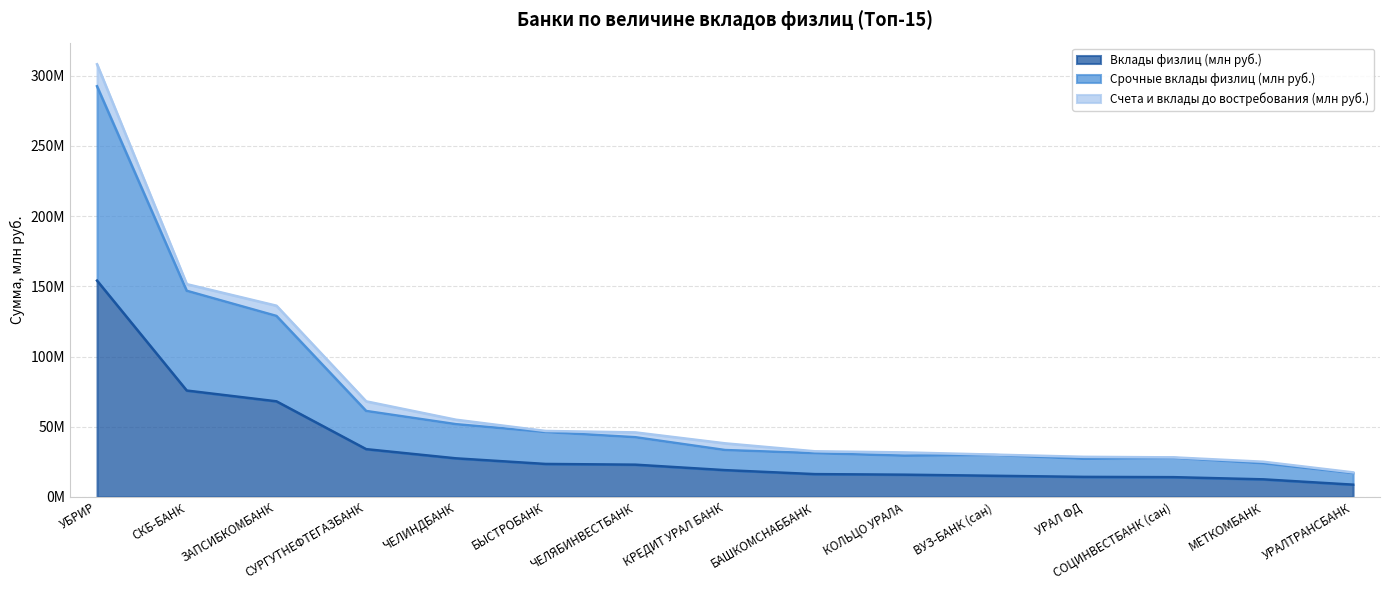

What is the label of the 12th point from the left?

УРАЛ ФД